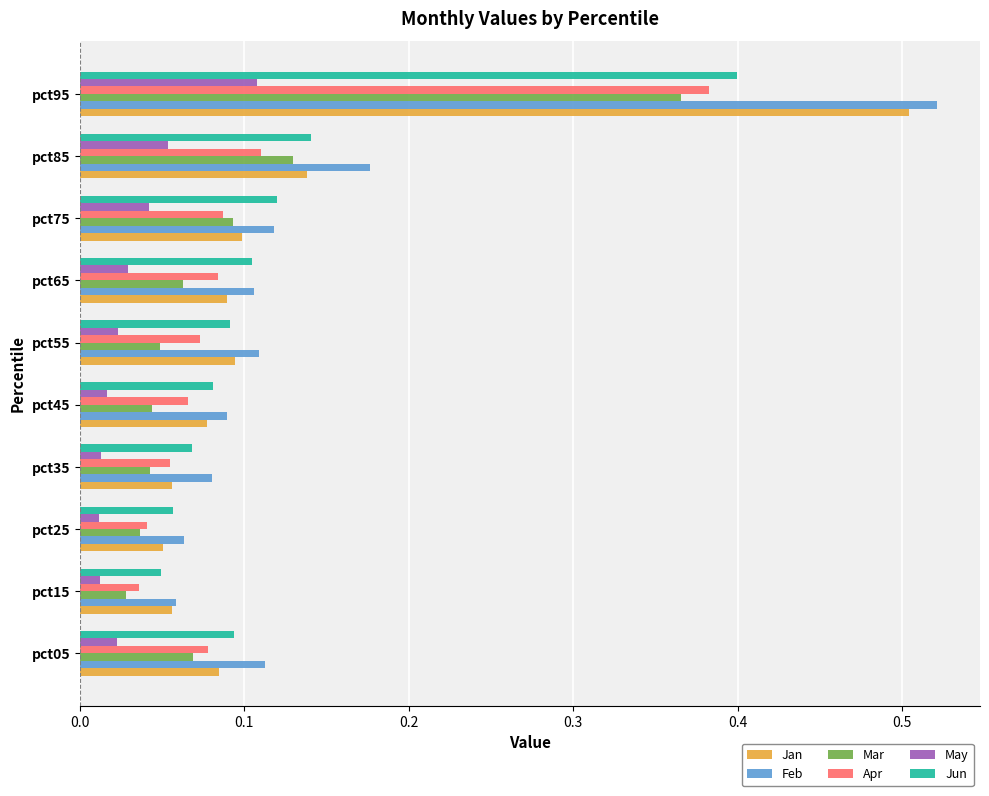

What is the difference between the maximum and minimum values in the Jun series?

0.3